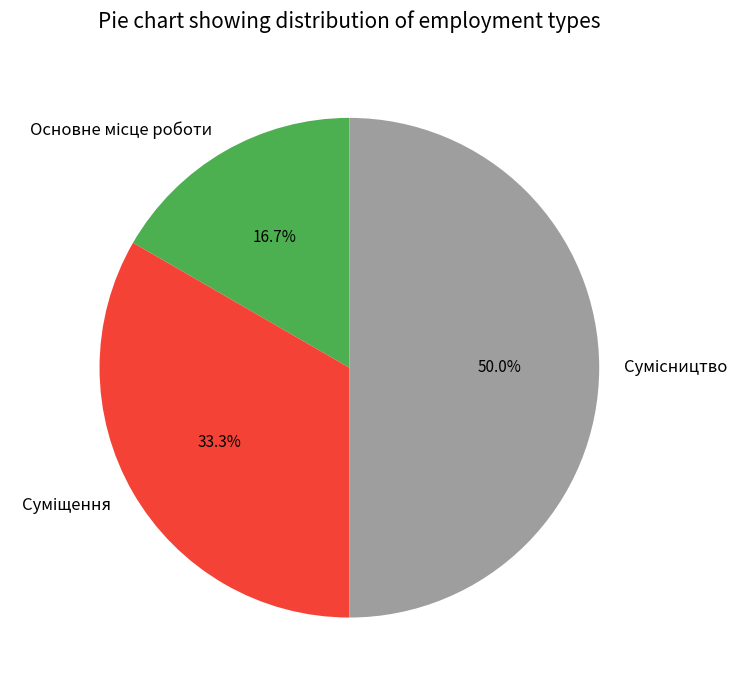

What percentage is NOT represented by Основне місце роботи?

83.3%